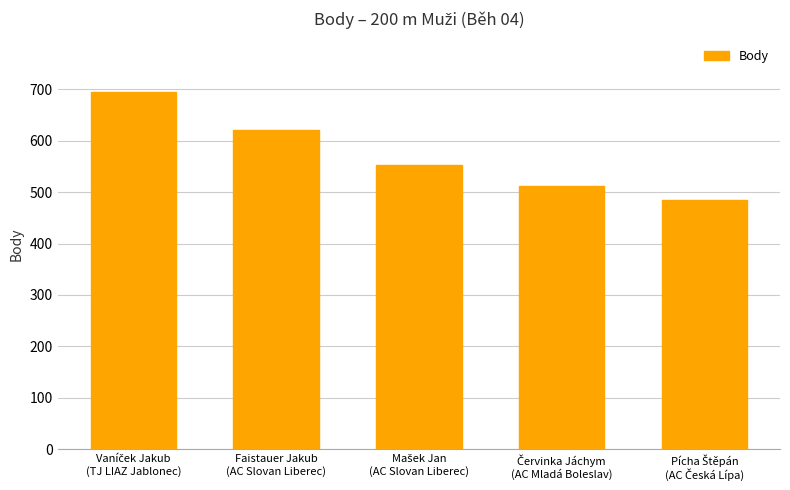

What is the minimum value shown in the chart?

485